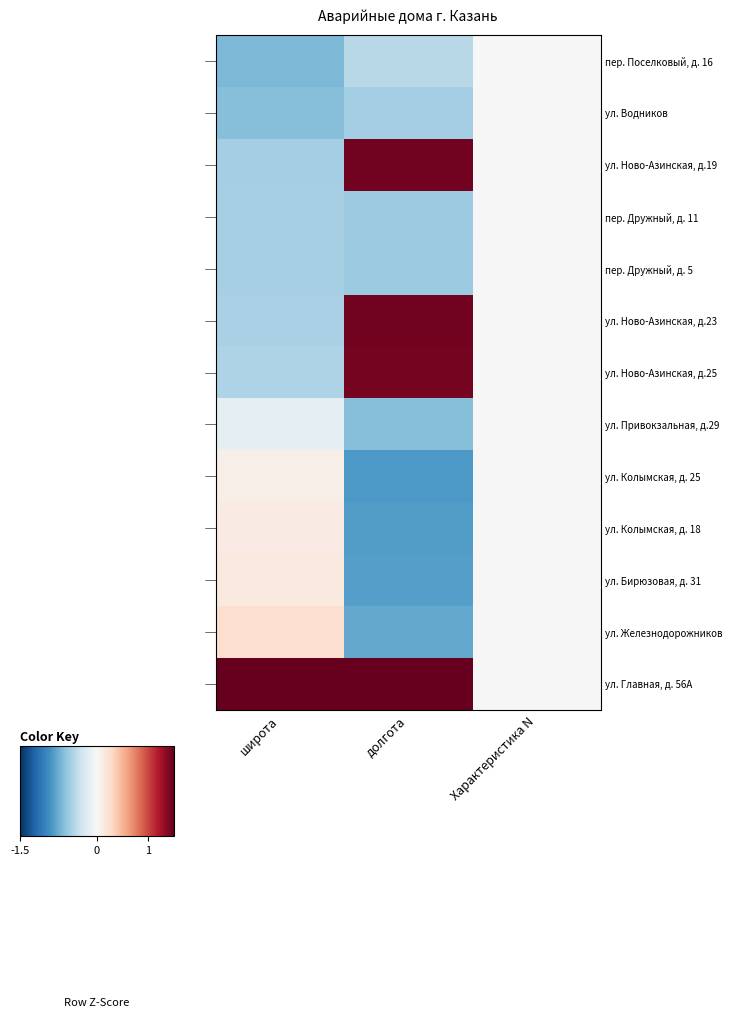

Which series has the largest total across all categories?

ул. Главная, д. 56А